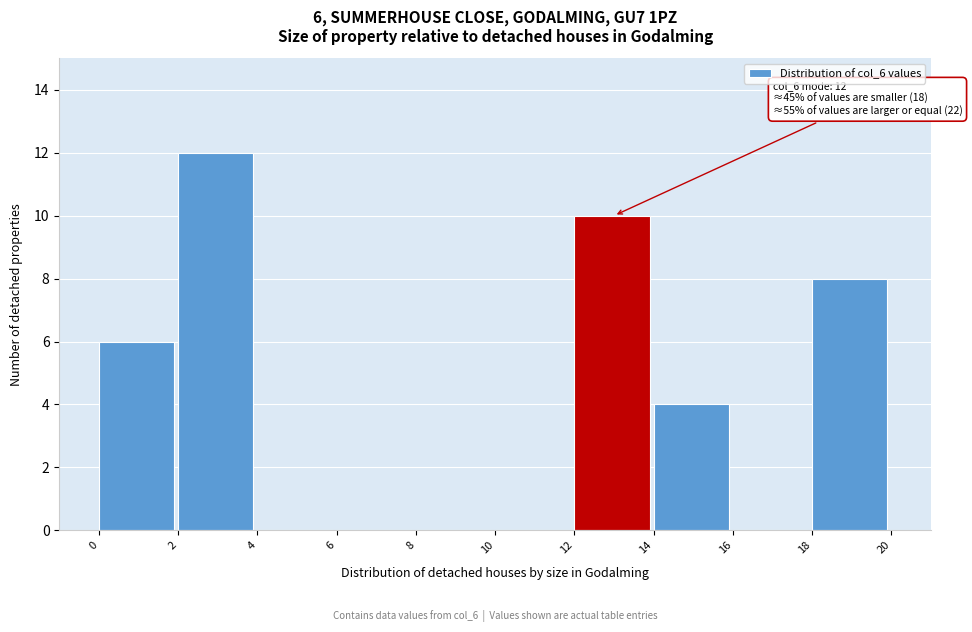

Which range on the x-axis has the tallest bar?

2 to 4